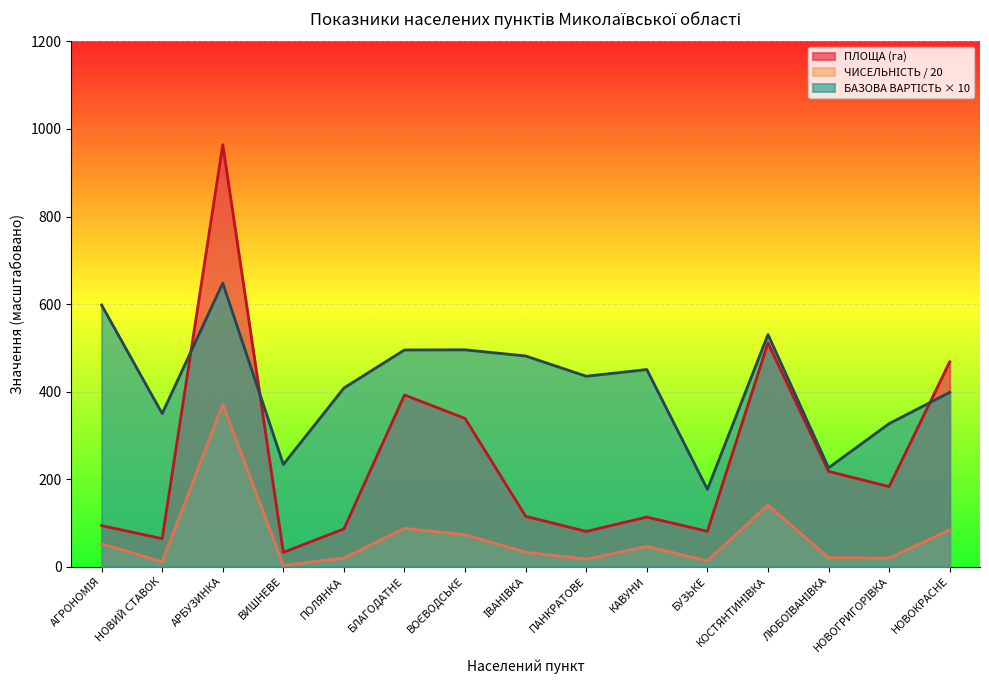

Does the chart display data point markers on the line(s)?

No